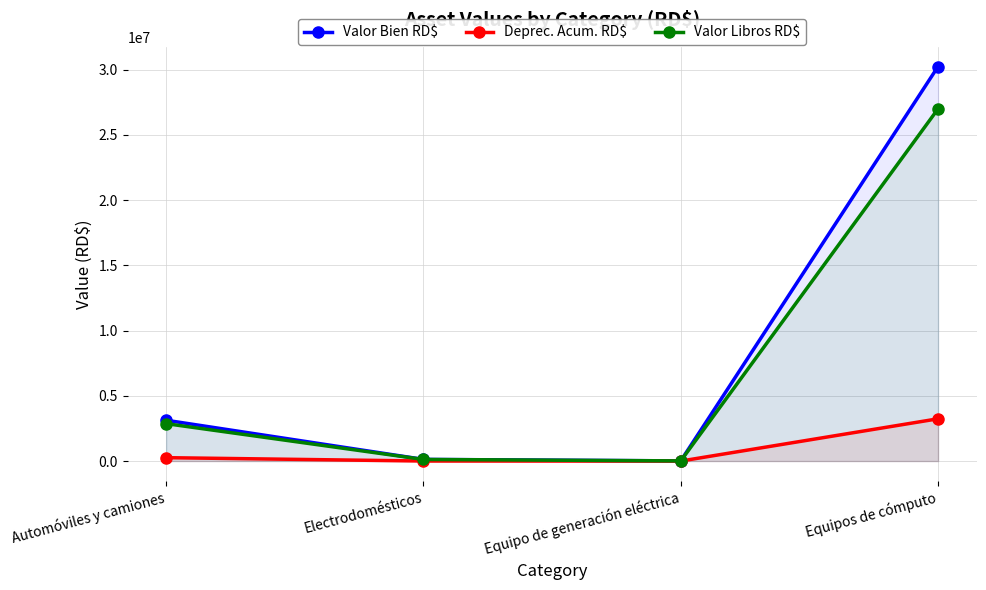

Count the number of categories in the chart.

4